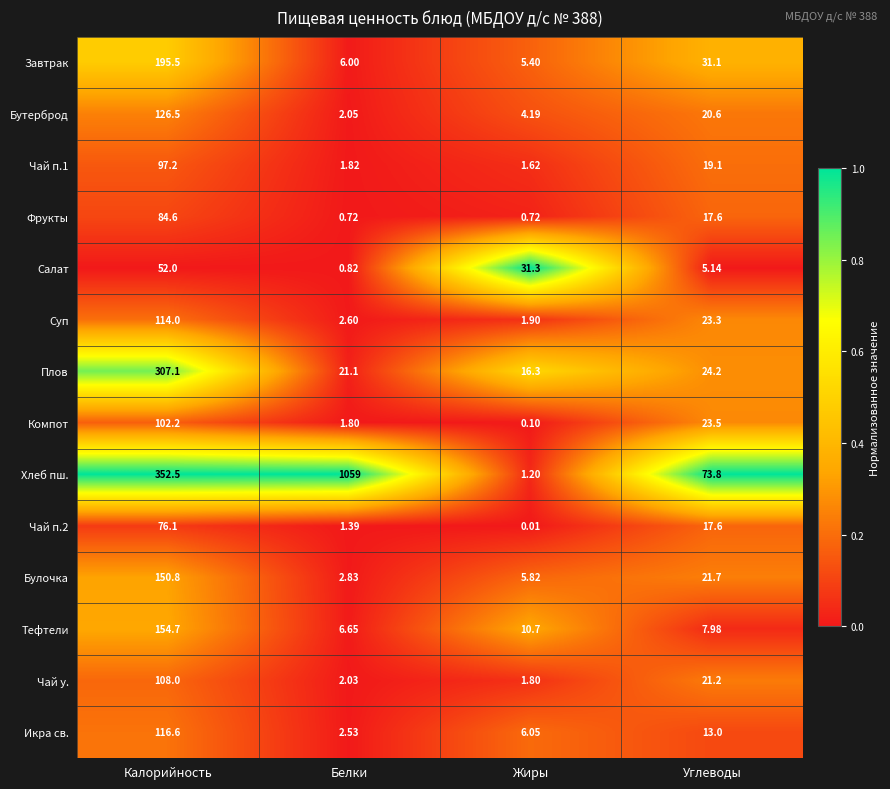

Which category has the lowest value in the Тефтели series?

Белки